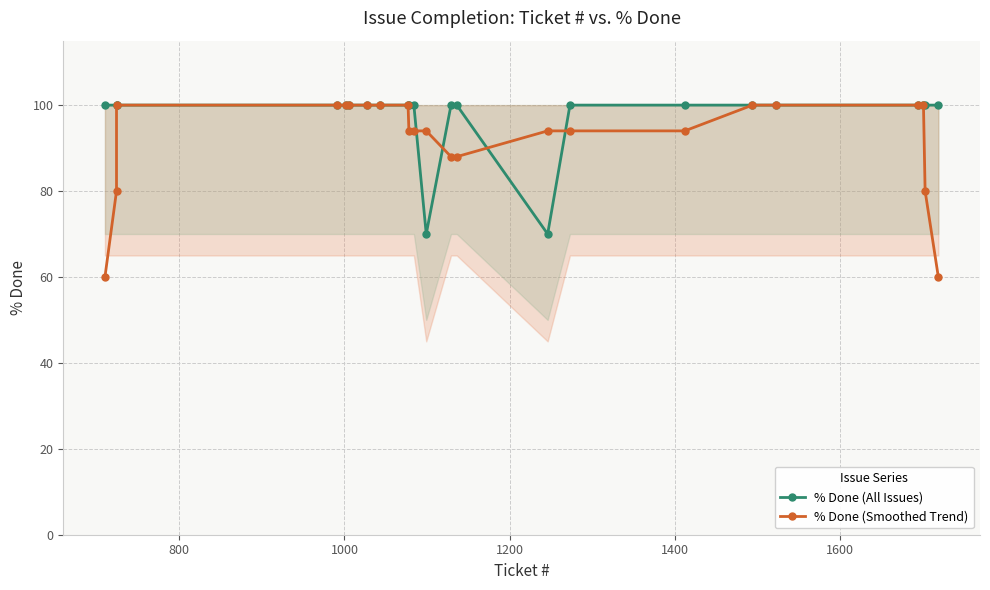

Which series has the largest range (max minus min)?

% Done (Smoothed Trend)